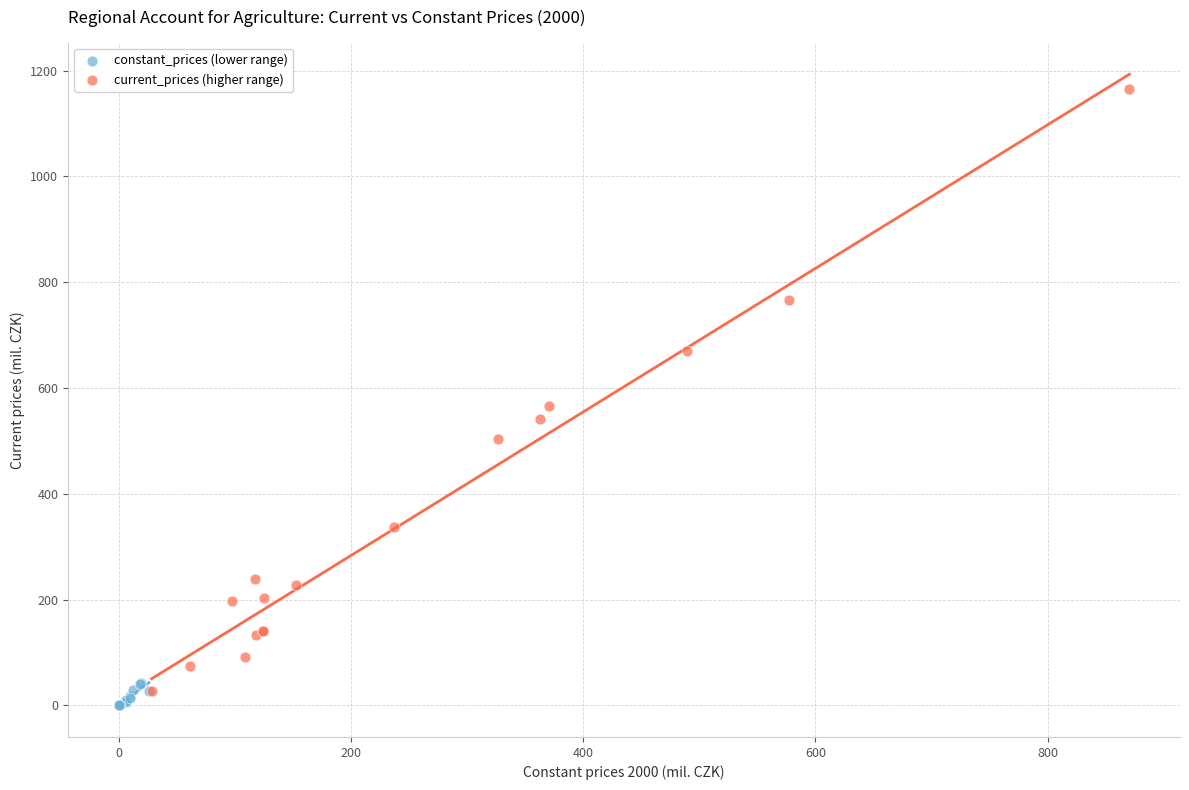

Which series reaches the minimum Y coordinate?

constant_prices (lower range)